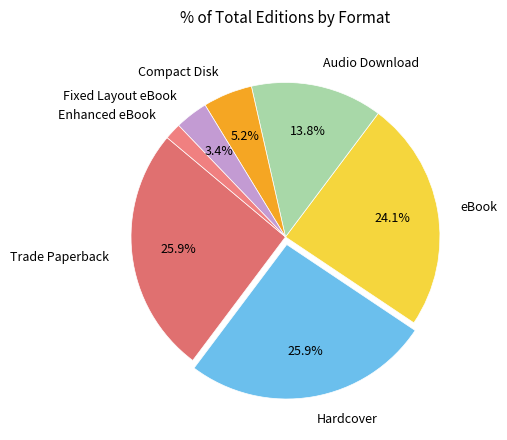

Does eBook account for over 50% of the chart?

No